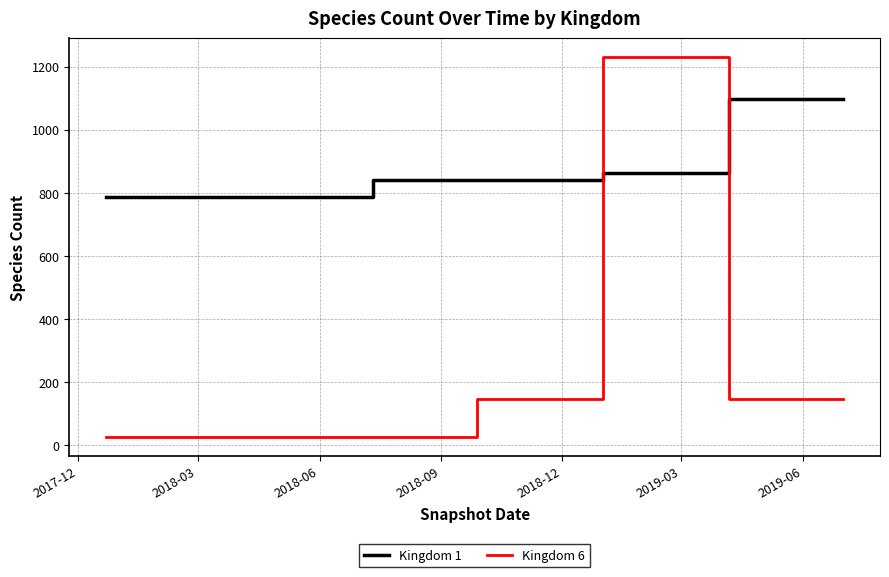

How many Kingdom 6 values are between 26 and 147?

7